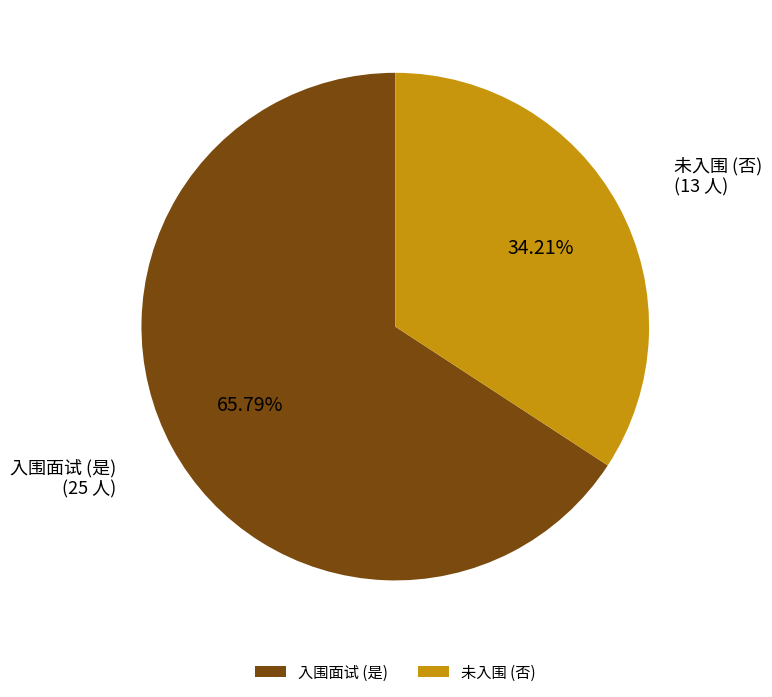

Is the sum of 入围面试 (是) and 未入围 (否) greater than half?

Yes